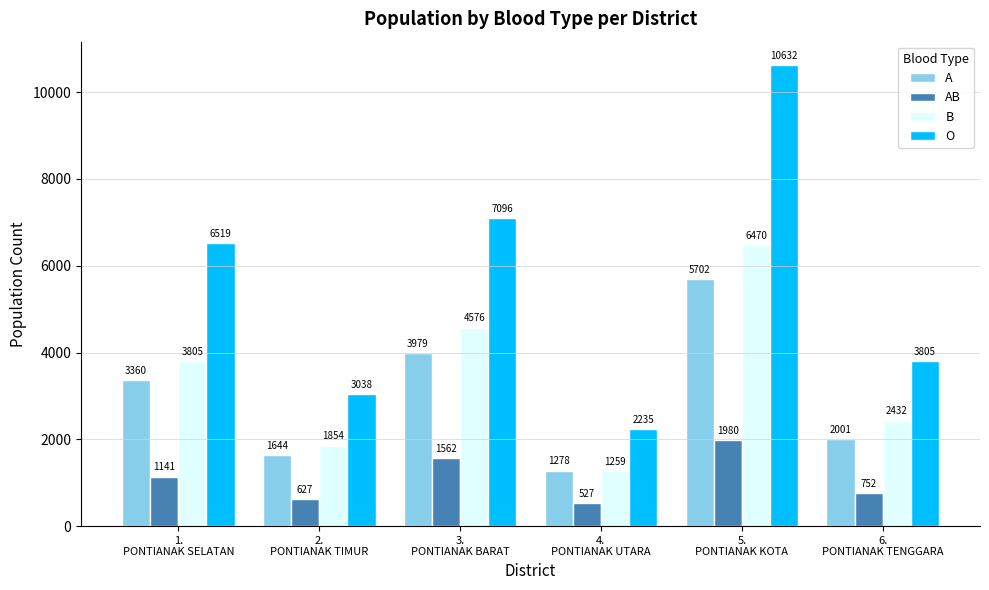

List the series in order of their peak value, highest first.

O, B, A, AB